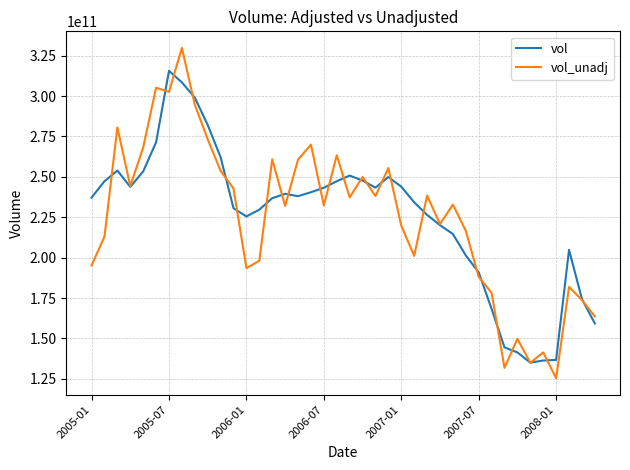

How many values in the vol series are below 238032437210?

20